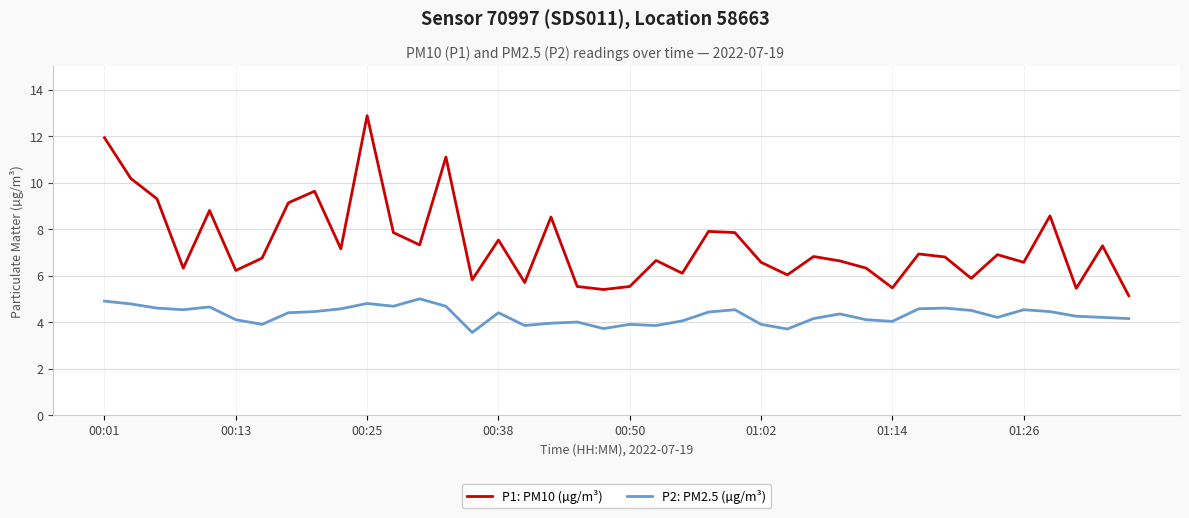

What is the lowest value of the P1: PM10 (µg/m³) series?

5.1